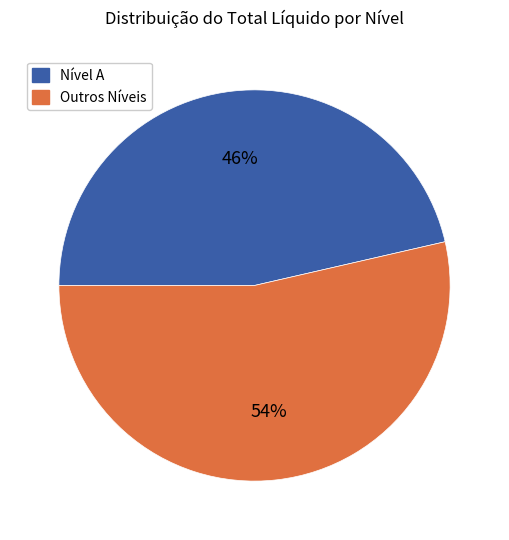

To the nearest percent, what is the average slice percentage?

50%